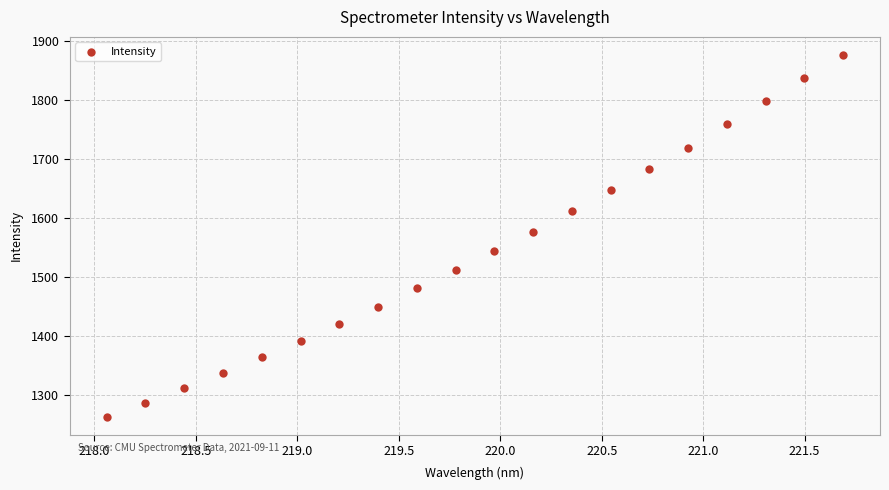

What Y value in the scatter plot is closest to 1569?

1577.0